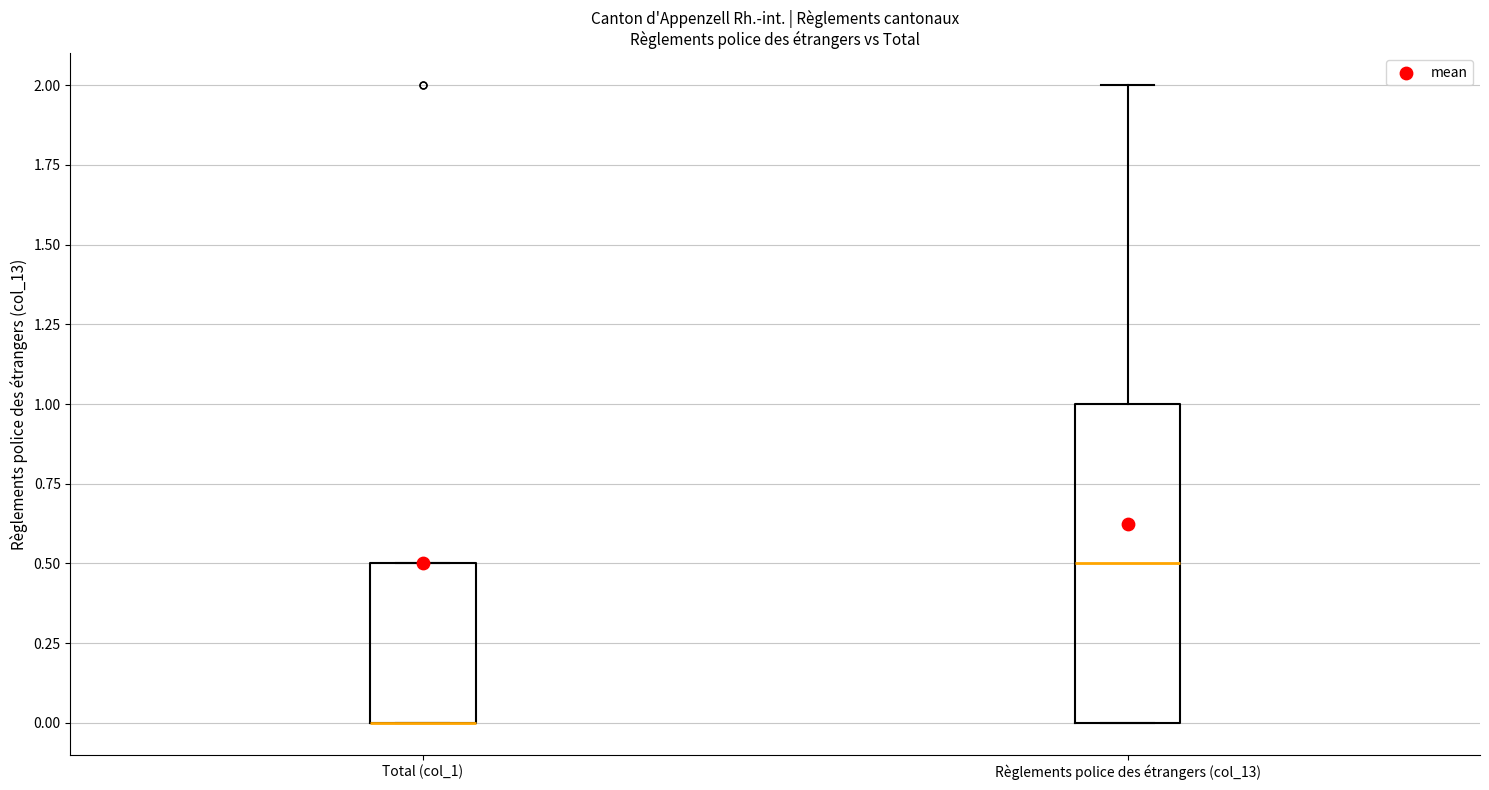

Which box is the tallest, from its lower edge to its upper edge?

Règlements police des étrangers (col_13)